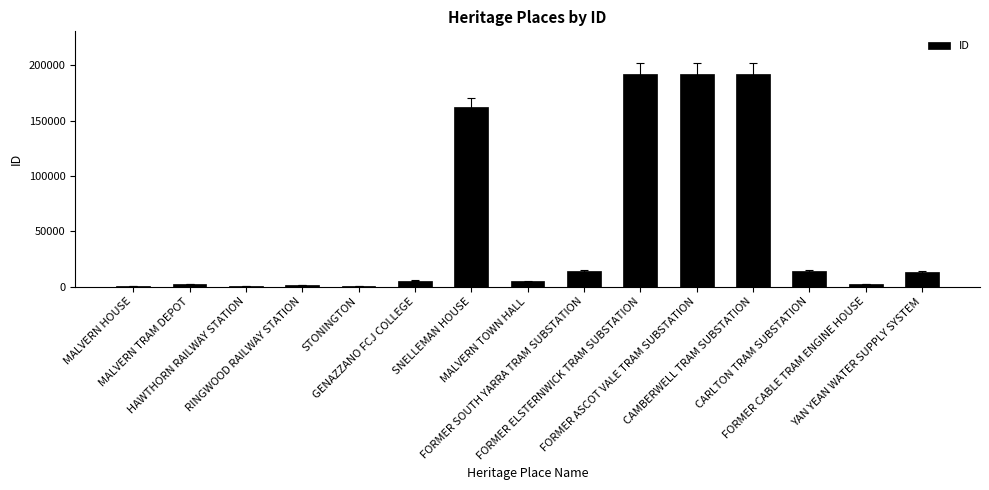

What is the maximum value shown in the chart?

192286